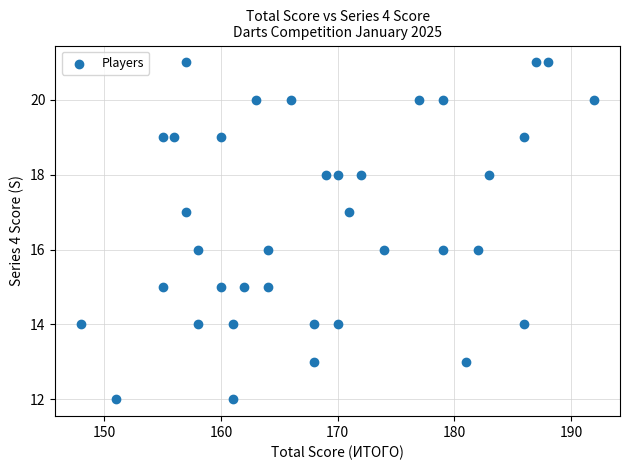

What is the range of X values (max minus min)?

44